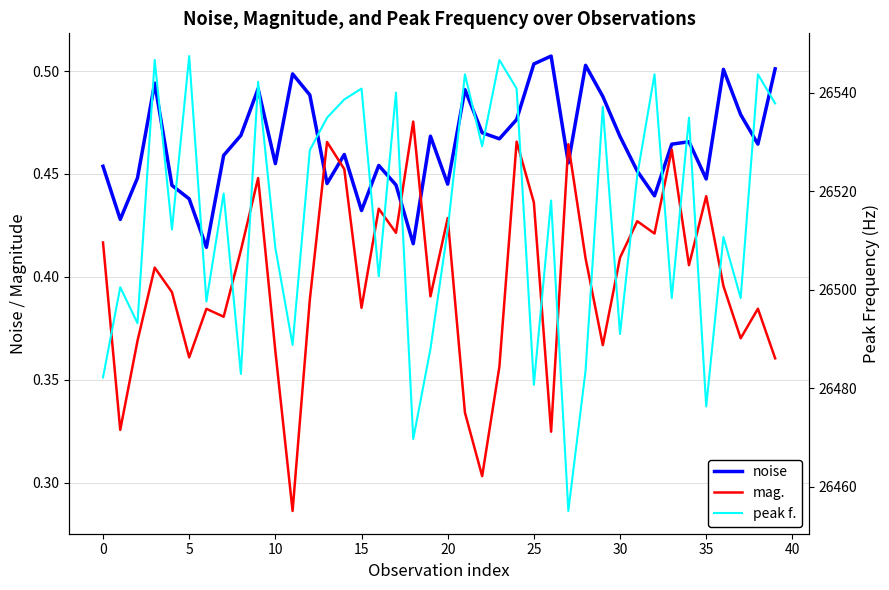

What is the label of the 17th point from the left?

16